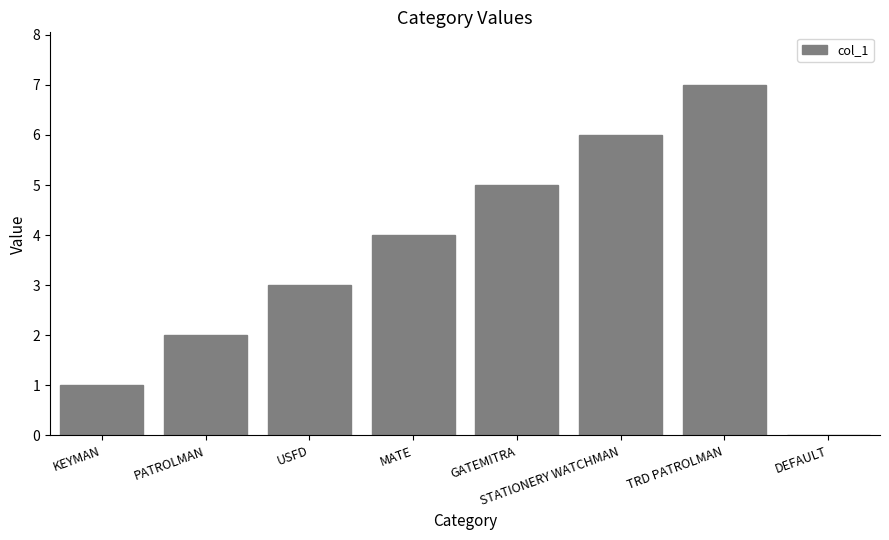

What is the change in value from PATROLMAN to USFD?

+1